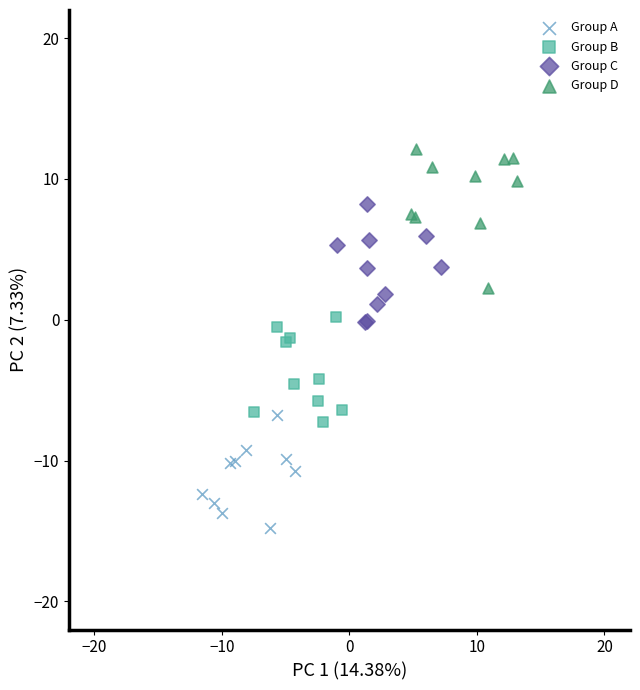

What are all the series names shown in the legend?

Group A, Group B, Group C, Group D